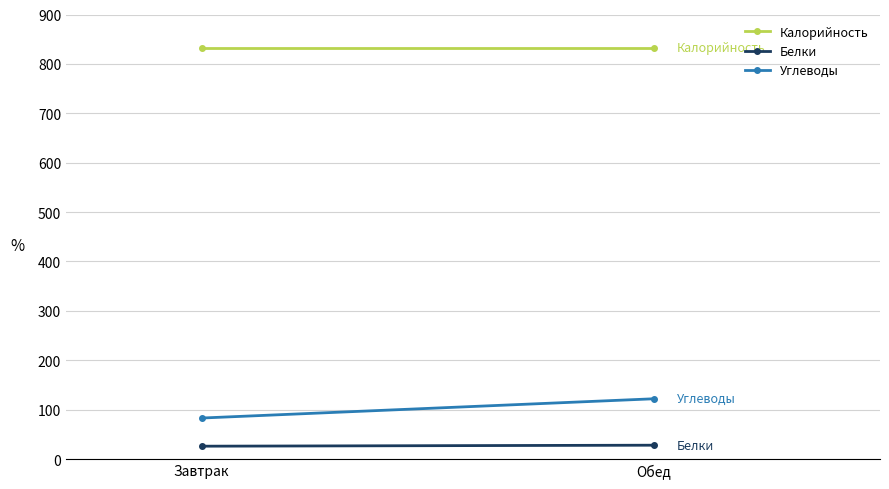

Is it true that Калорийность equals 1295 at Завтрак?

False